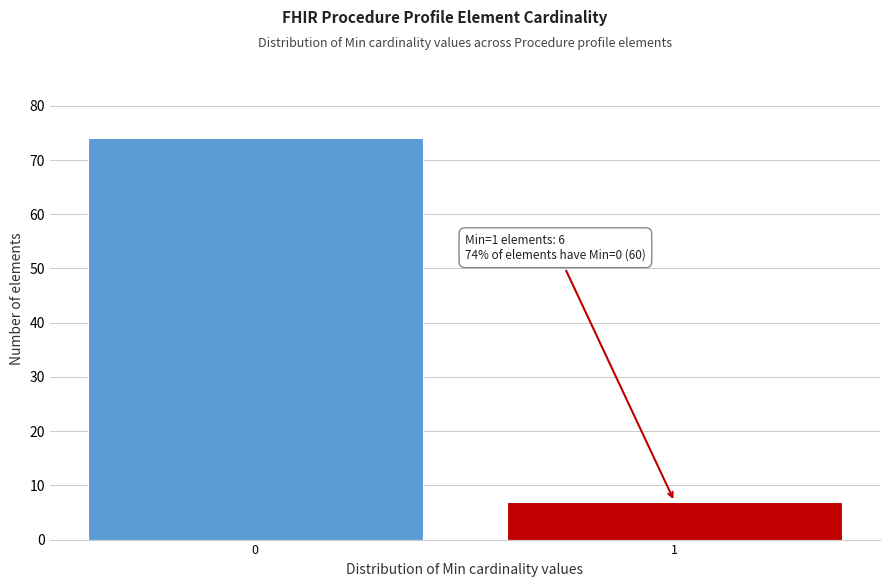

Reading right to left, extract all data points from this chart.

1=7	0=74